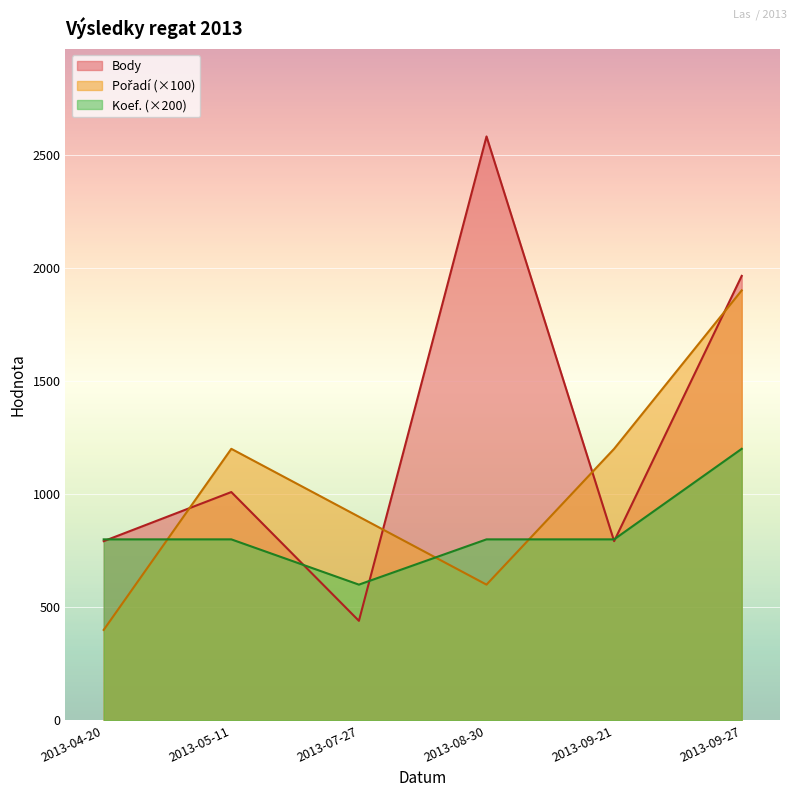

What is the spread (max minus min) of values at 2013-07-27?

460